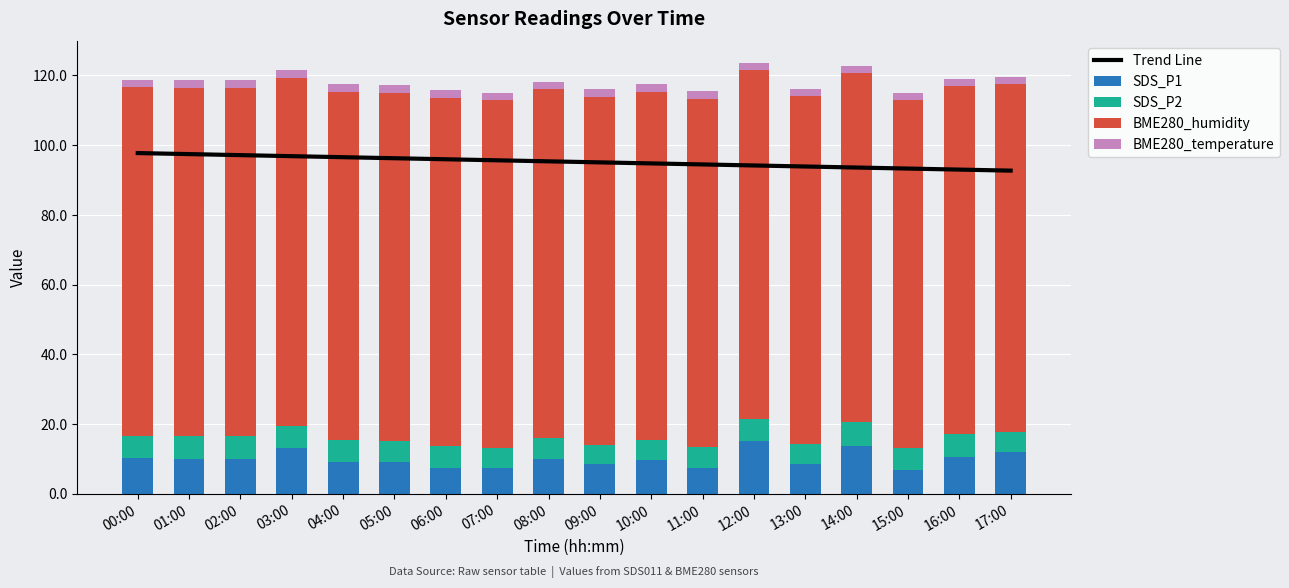

The BME280_temperature series shows 0.7 at 16:00. True or false?

False